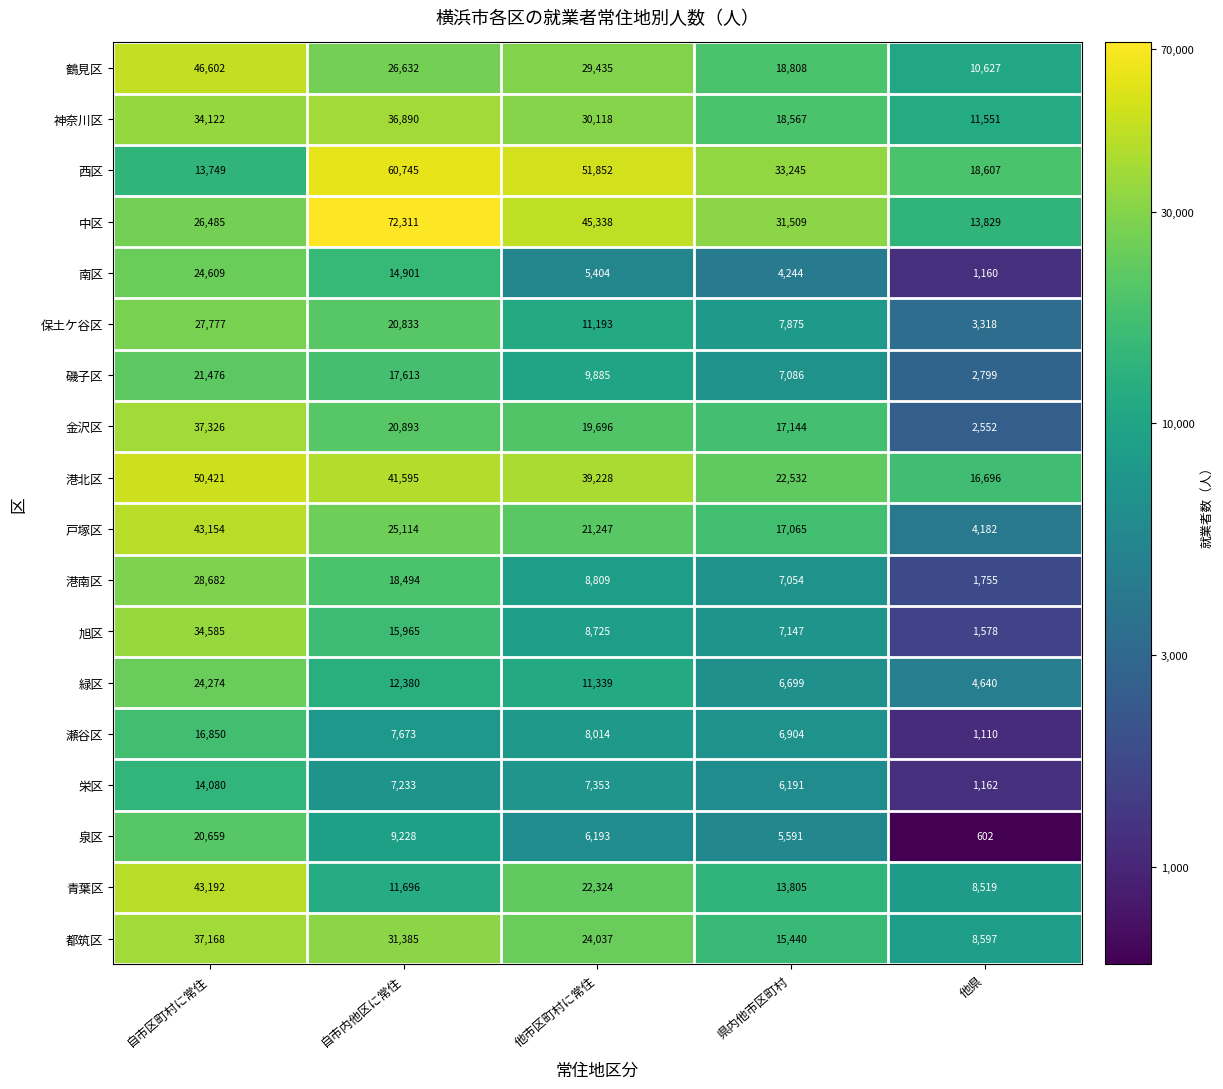

How many values in the 金沢区 series are below 19696?

2